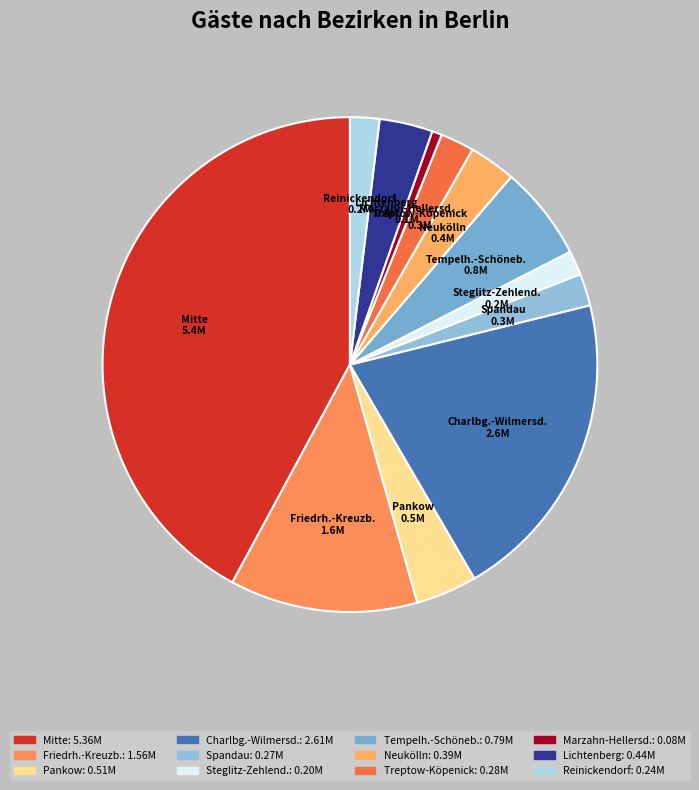

The Neukölln slice represents 10% of the pie. True or false?

False